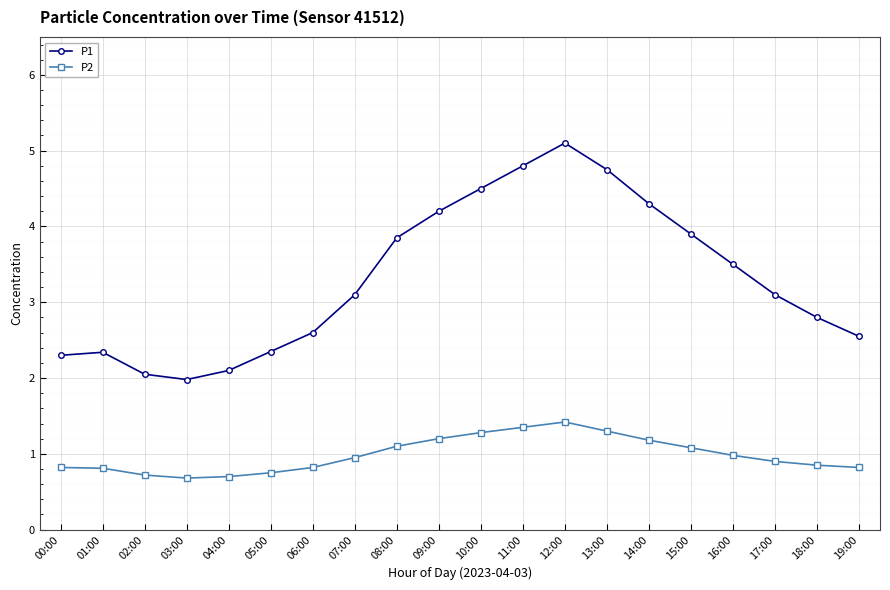

Does the chart display data point markers on the line(s)?

Yes